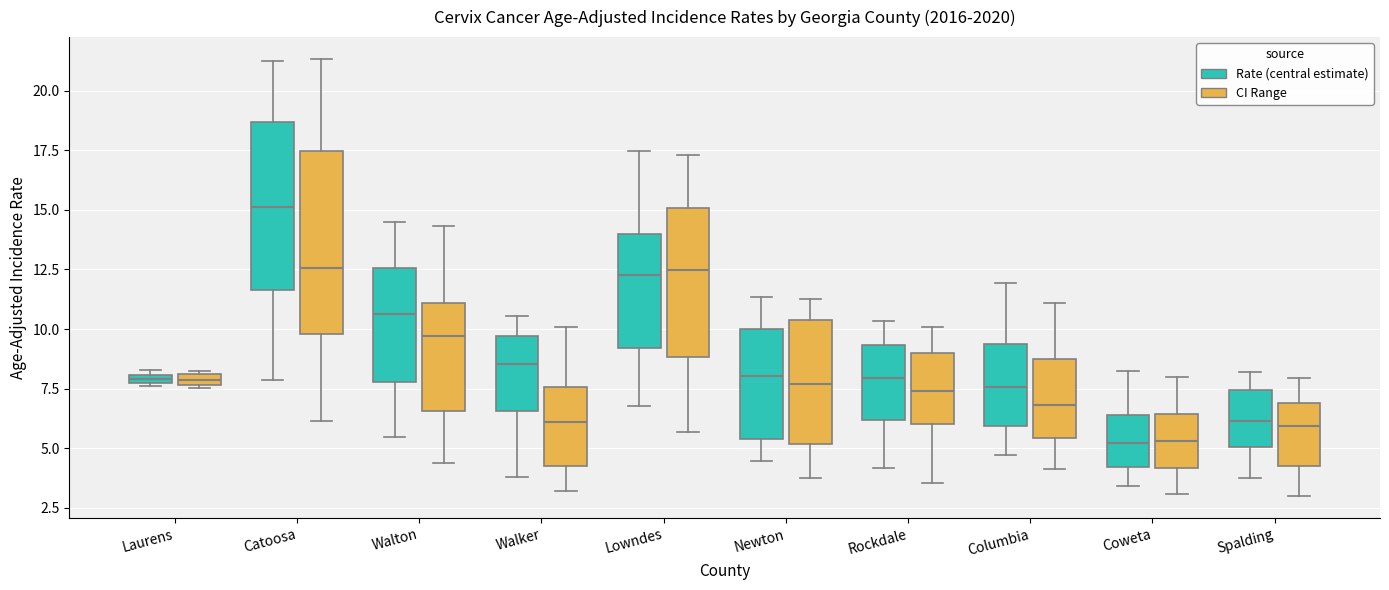

Which box's median line is the highest?

Catoosa (Rate (central estimate))